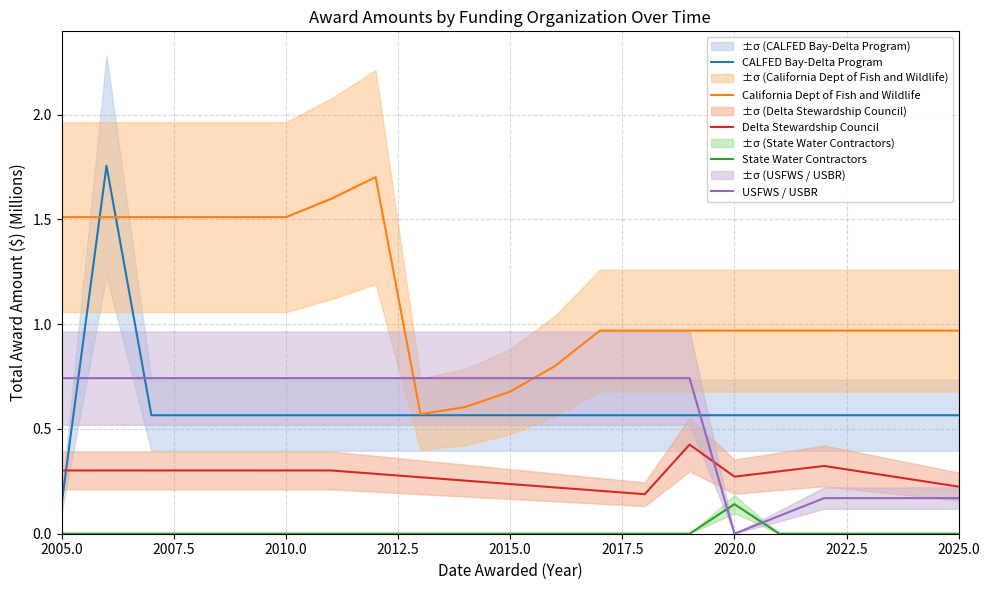

How many lines are shown in the chart?

5